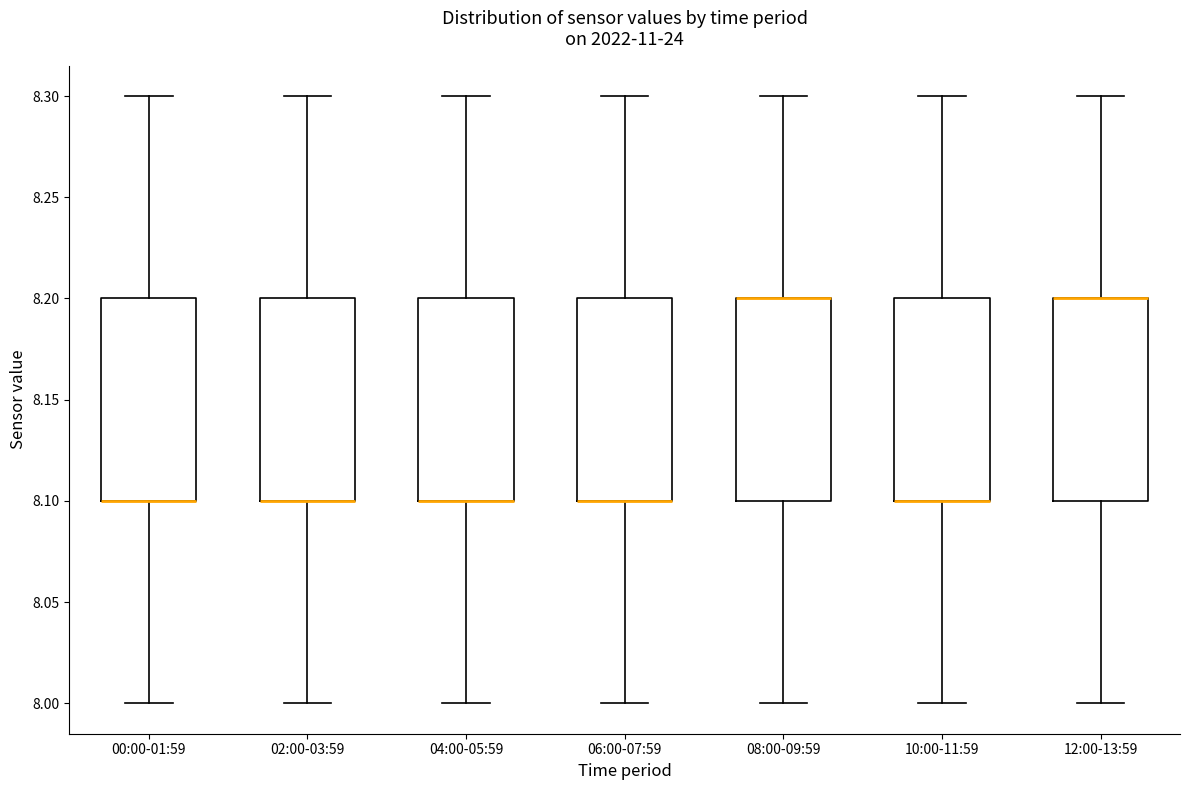

Reading left to right, transcribe this box plot: for each box, give where its median line is, the range the box spans, and where its two whiskers end, as read against the y-axis. The values are not printed on the chart, so give them approximately, as read against the axis.

00:00-01:59: median 8.1 (drawn on the box's lower edge), box 8.1 to 8.2, whiskers 8.0 to 8.3
02:00-03:59: median 8.1 (drawn on the box's lower edge), box 8.1 to 8.2, whiskers 8.0 to 8.3
04:00-05:59: median 8.1 (drawn on the box's lower edge), box 8.1 to 8.2, whiskers 8.0 to 8.3
06:00-07:59: median 8.1 (drawn on the box's lower edge), box 8.1 to 8.2, whiskers 8.0 to 8.3
08:00-09:59: median 8.2 (drawn on the box's upper edge), box 8.1 to 8.2, whiskers 8.0 to 8.3
10:00-11:59: median 8.1 (drawn on the box's lower edge), box 8.1 to 8.2, whiskers 8.0 to 8.3
12:00-13:59: median 8.2 (drawn on the box's upper edge), box 8.1 to 8.2, whiskers 8.0 to 8.3